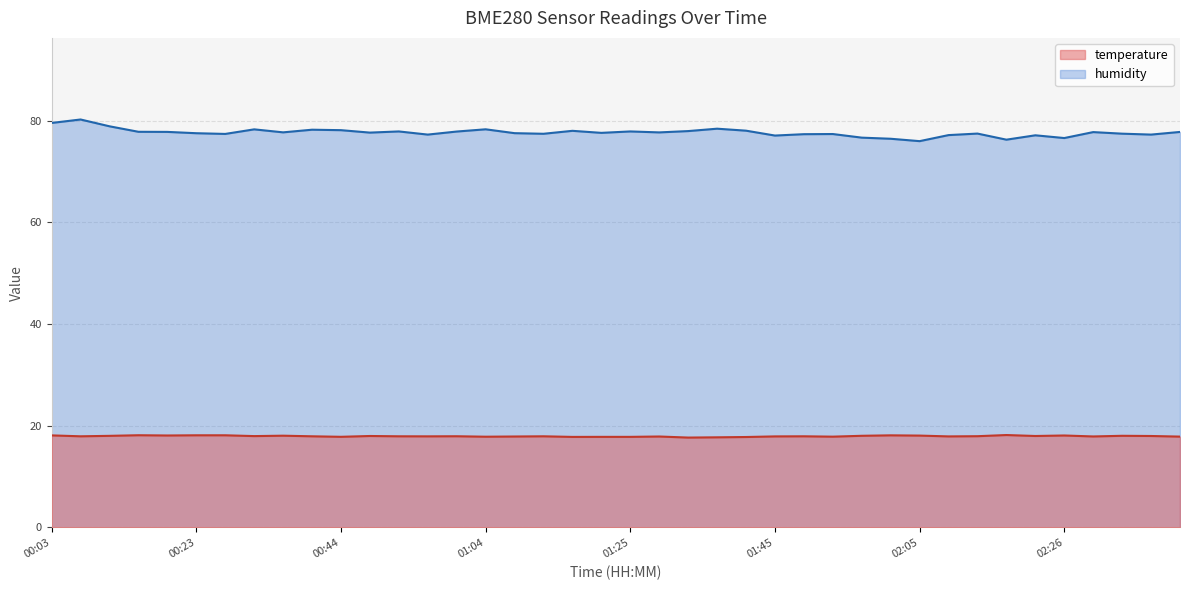

What is the average value of the humidity series?

77.7